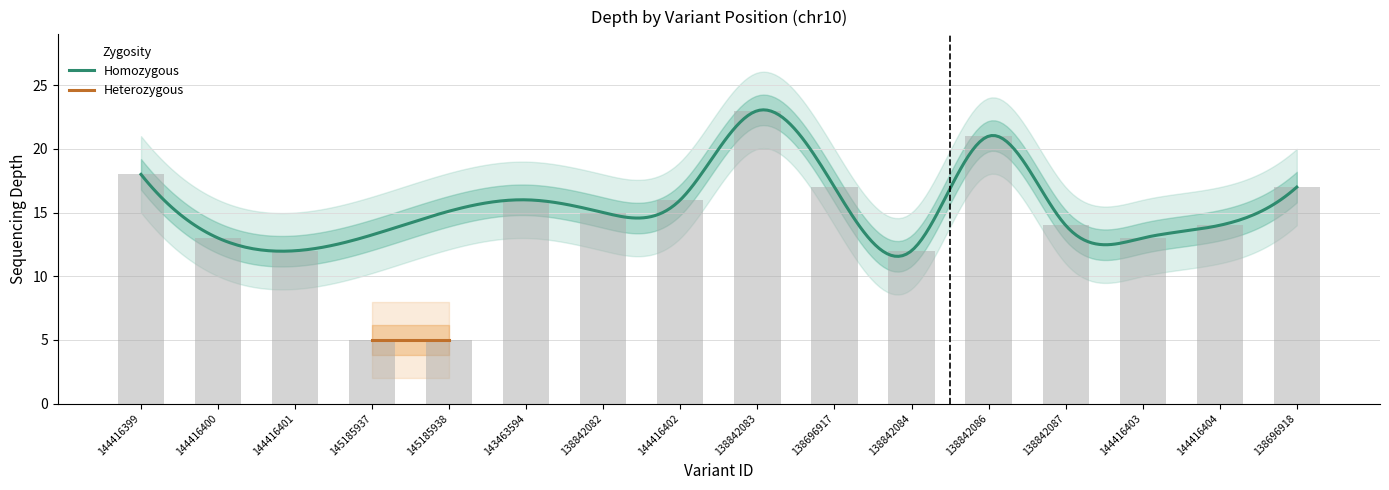

At which label is the value closest to 14?

138842087